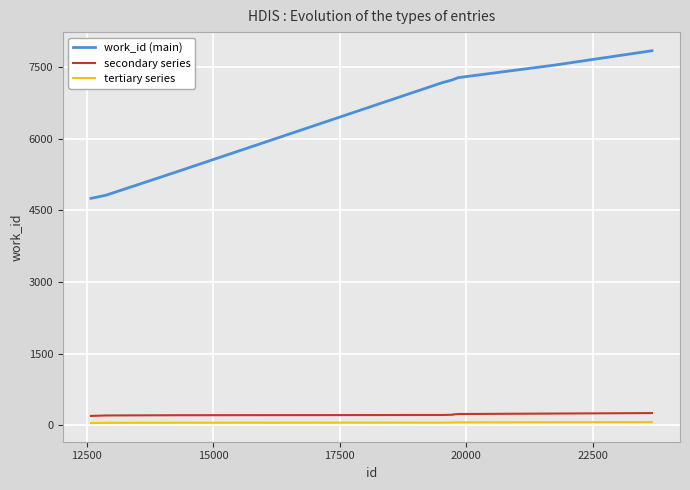

Which series has the widest spread of values?

work_id (main)